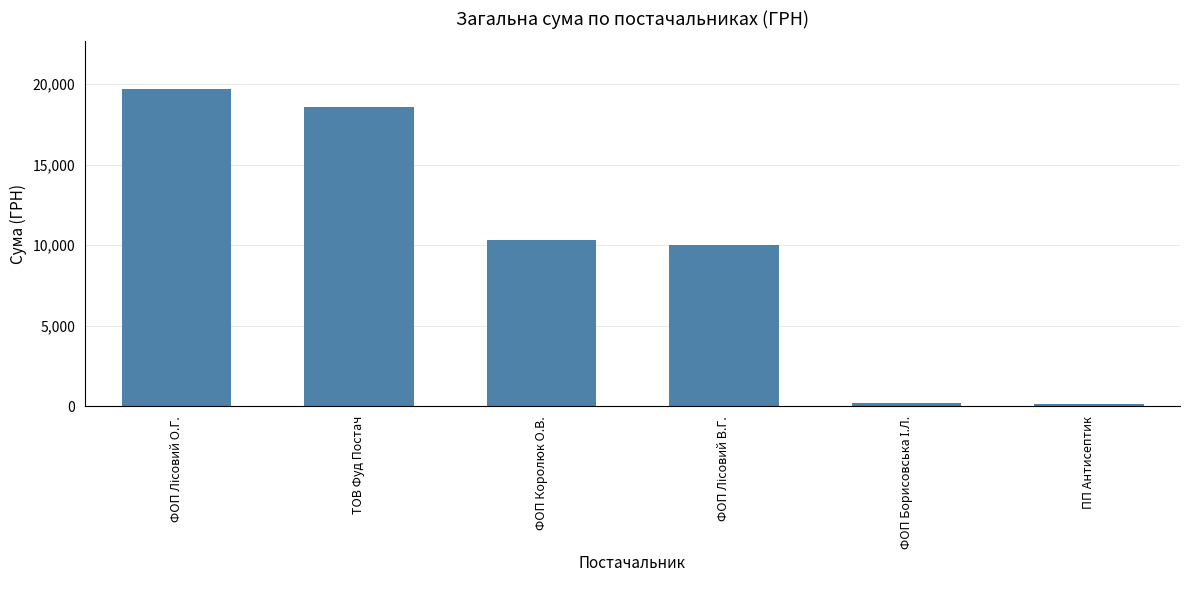

What is the maximum value shown in the chart?

19703.6